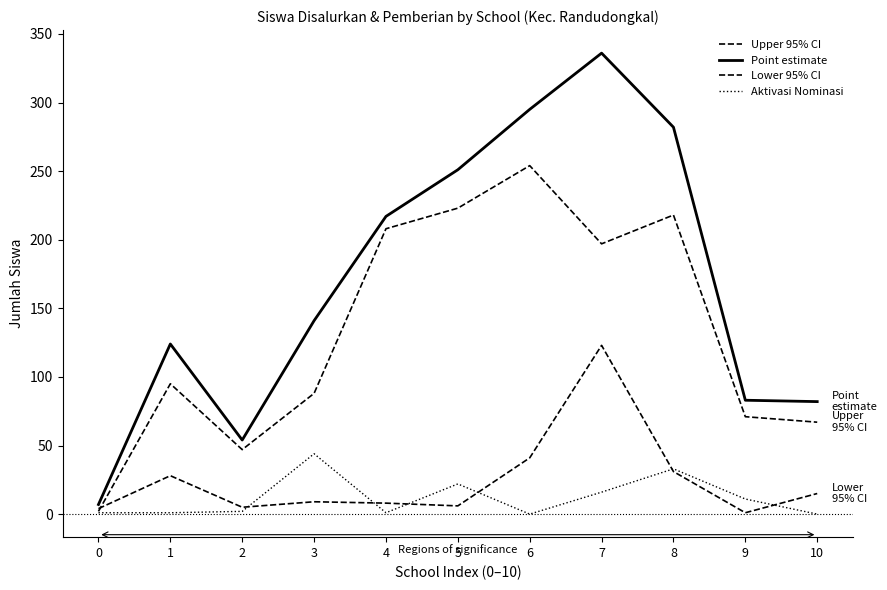

True or false: Point estimate and Lower 95% CI intersect in this chart.

False